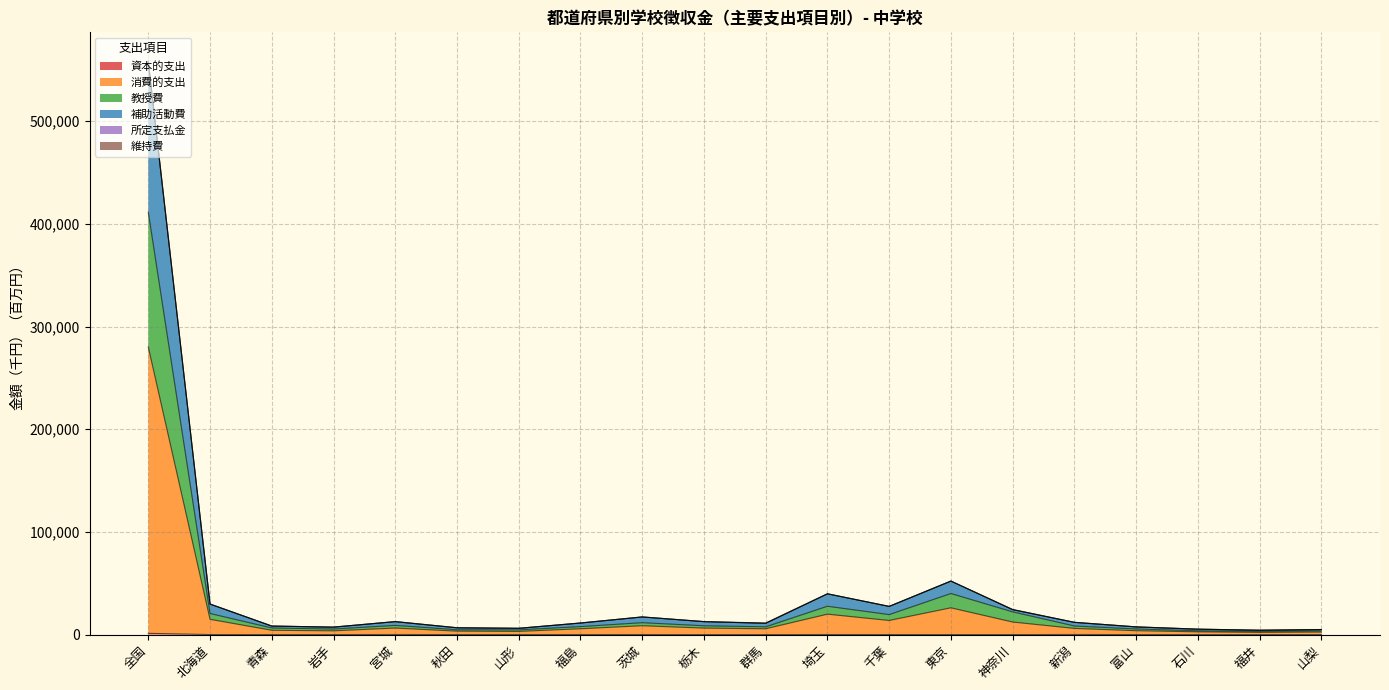

Is it true that 資本的支出 equals 35.5 at 青森?

True